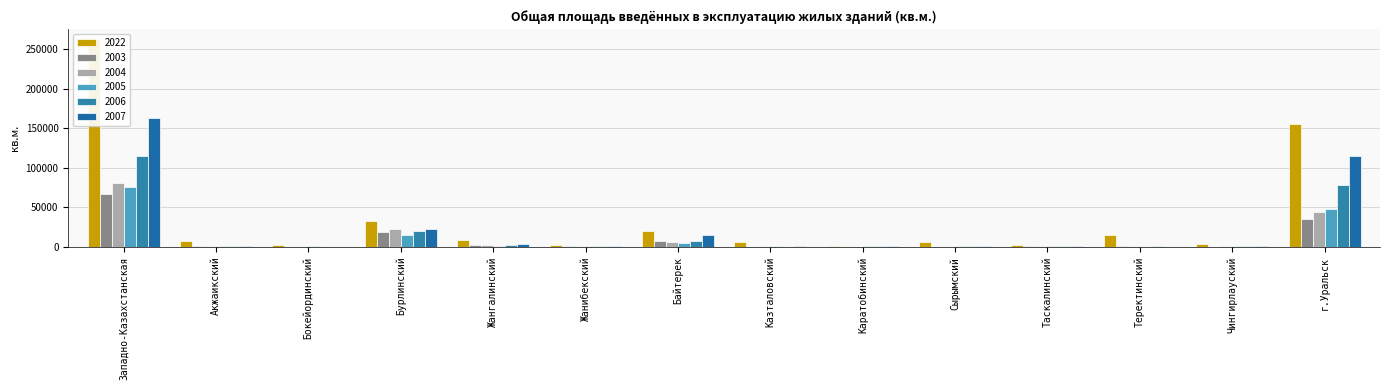

Rank the series at Каратобинский from lowest to highest value.

2003, 2004, 2005, 2007, 2006, 2022